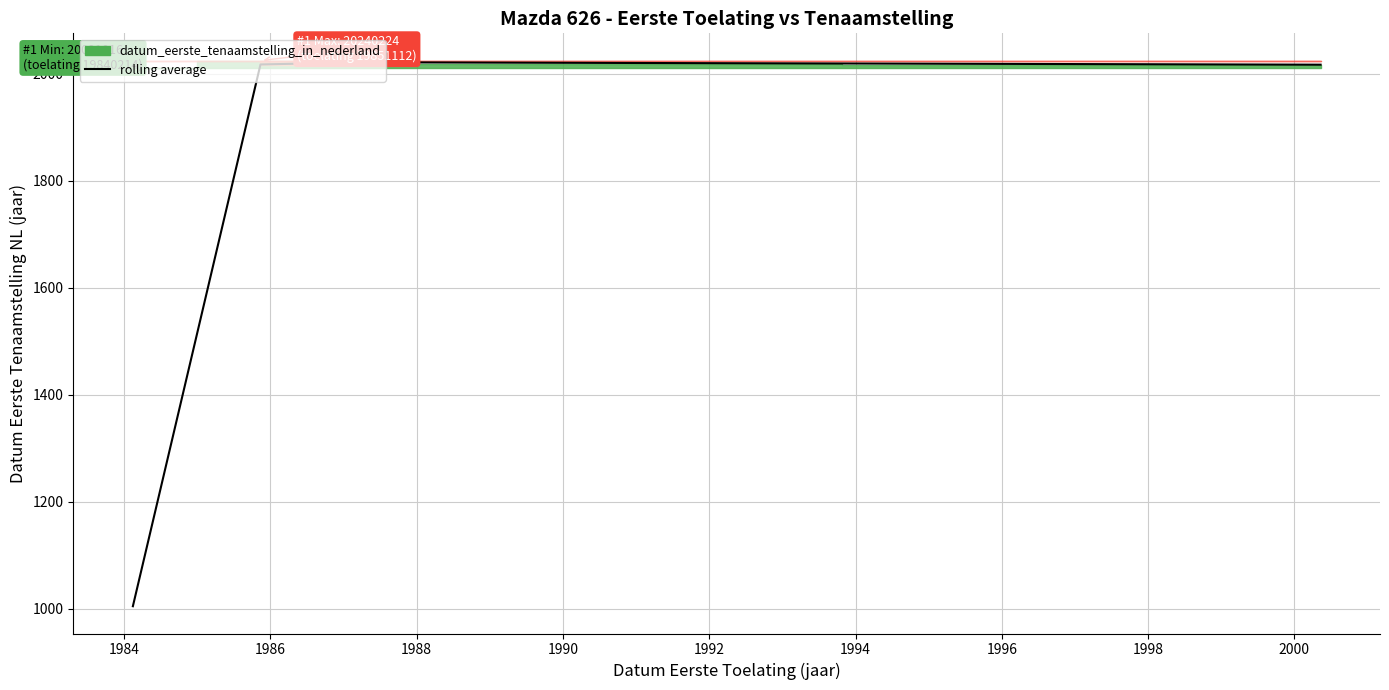

True or false: the data shows 2021.0 at 1986.

True